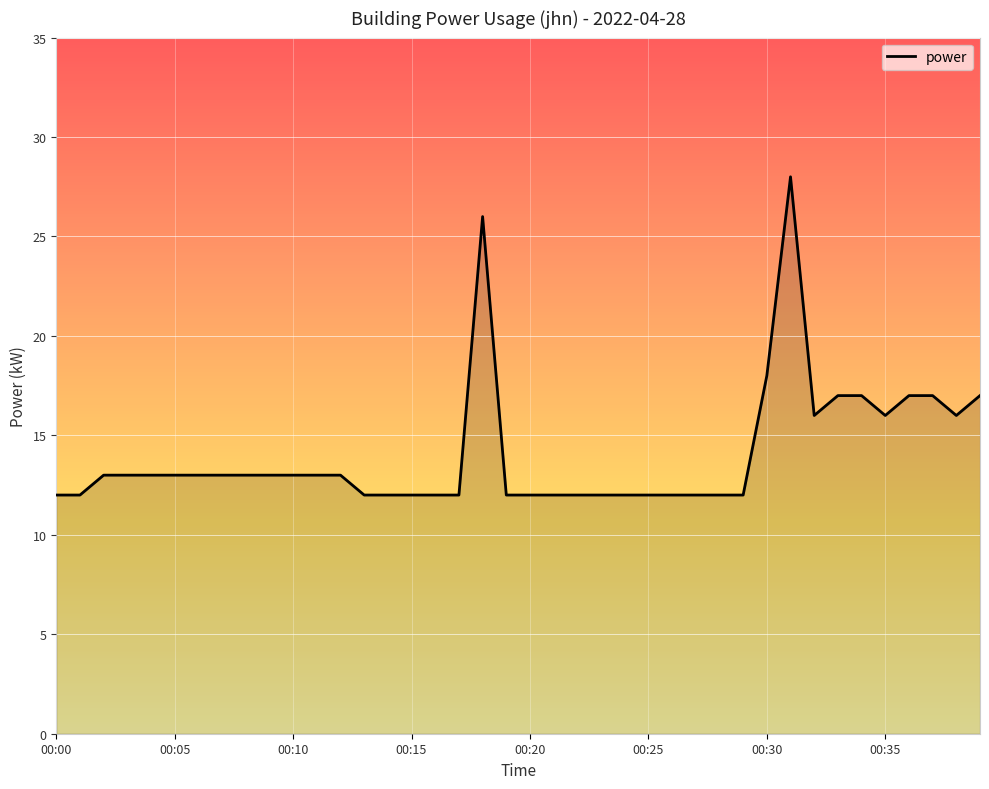

What is the smallest value displayed?

12